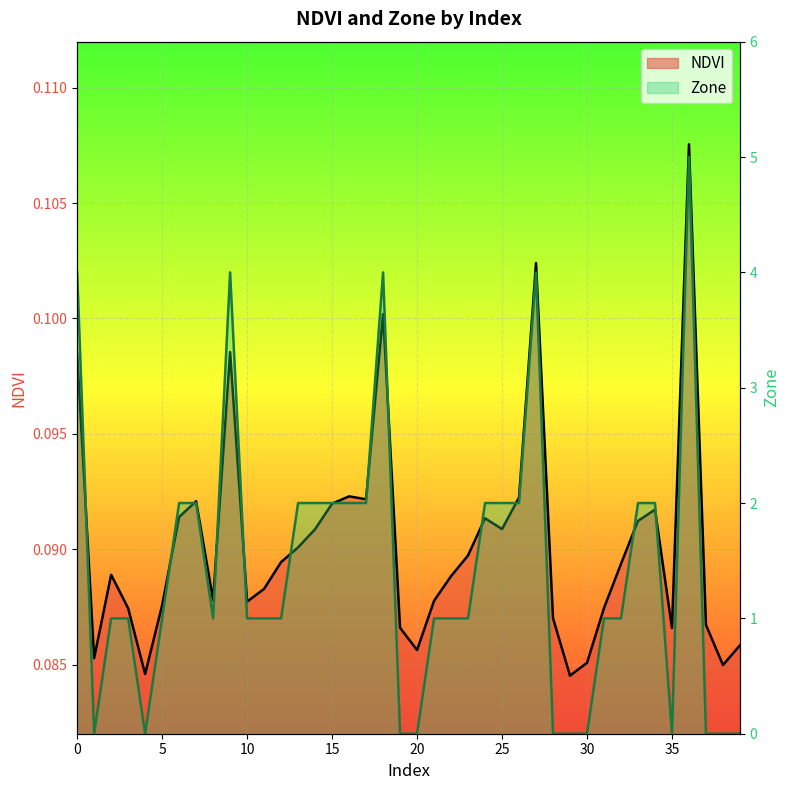

How many NDVI values are between 0 and 1?

40